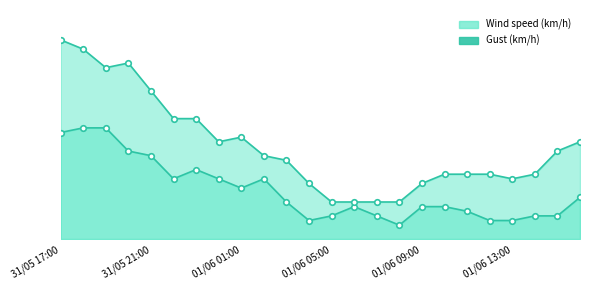

How many lines are shown in the chart?

2